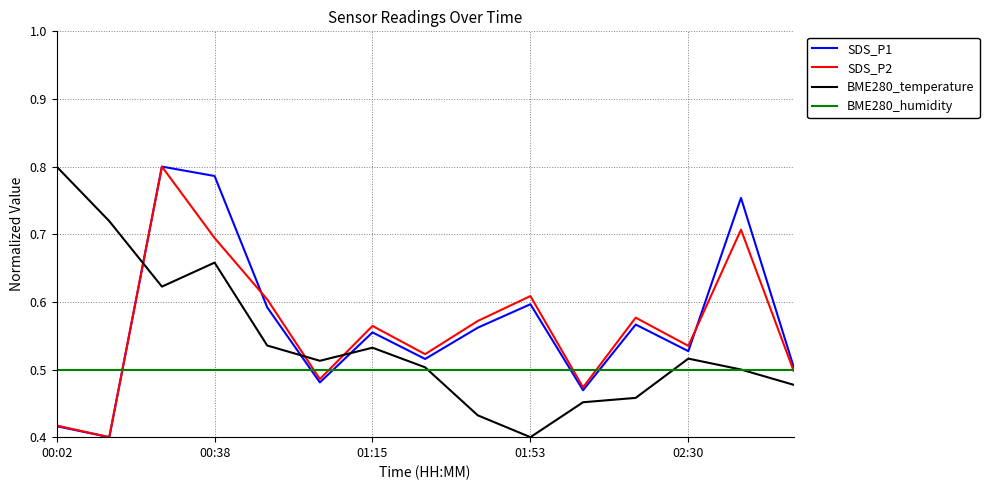

True or false: SDS_P2 and BME280_temperature cross at least once.

True